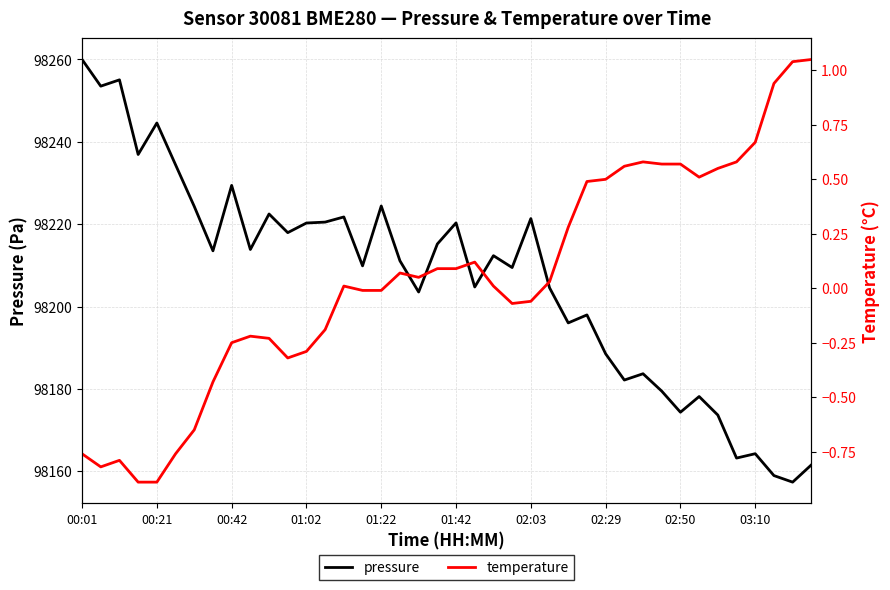

True or false: pressure has a value of 141240.9 at 00:42.

False